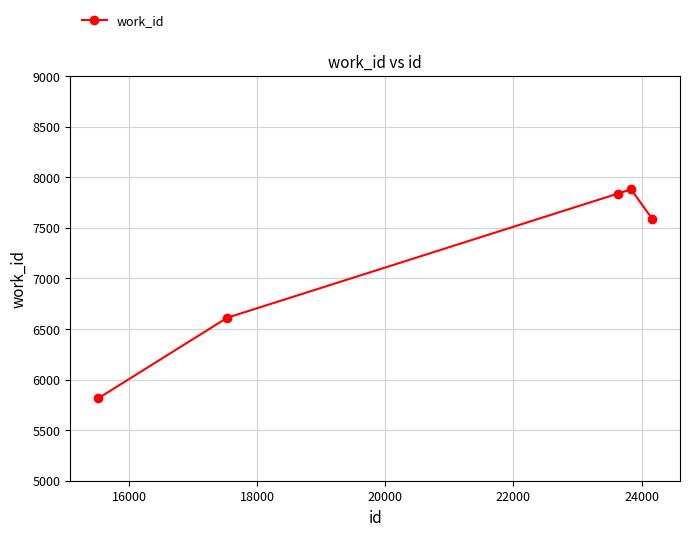

True or false: the data has more than 1 interior local peaks.

False